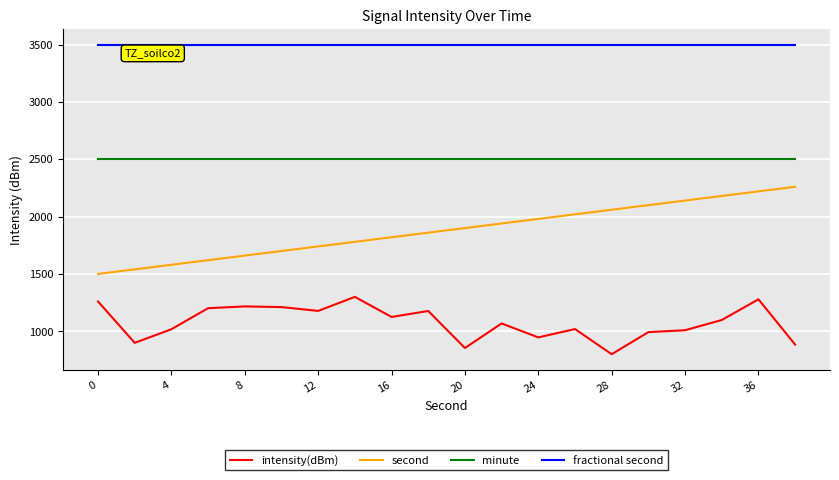

What is the sum of all second values?

37600.0